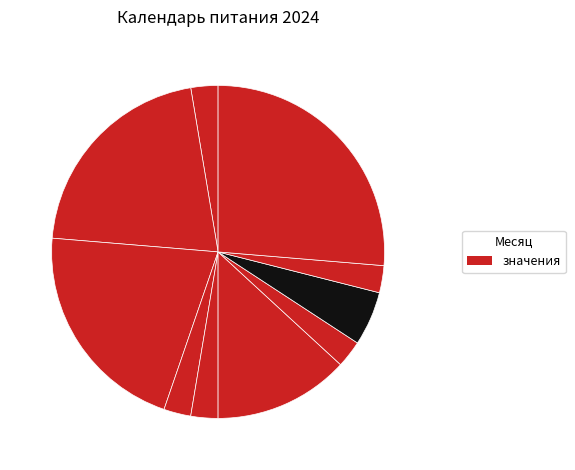

What is the smallest slice in the pie chart?

январь